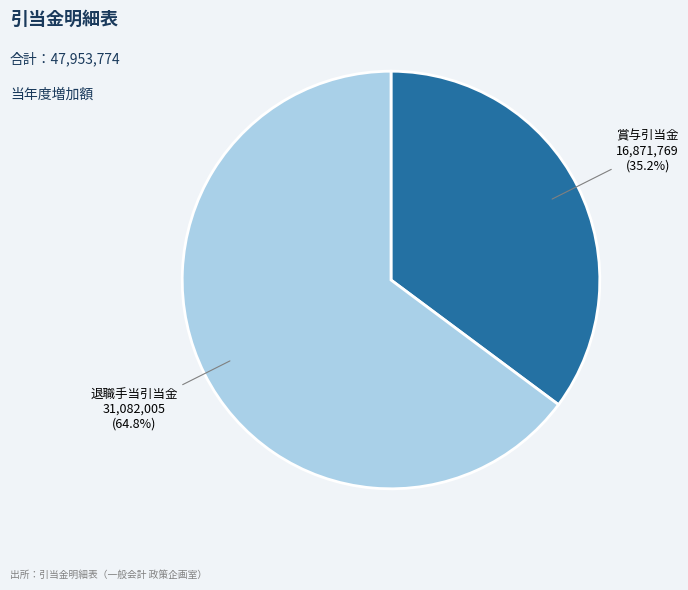

To the nearest percent, what is the average slice percentage?

50%